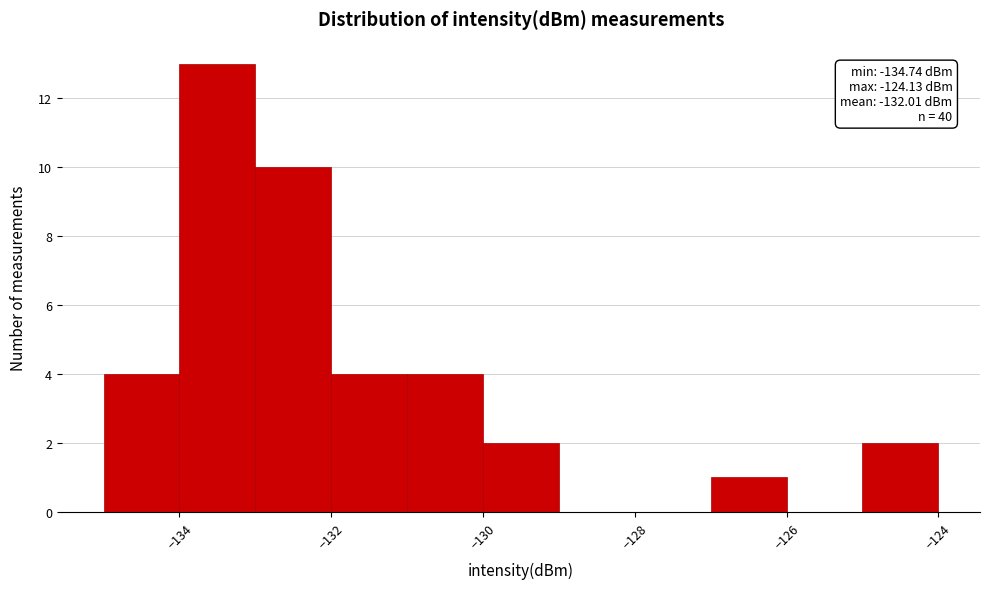

Over which range of the x-axis is the bar tallest?

-134 to -133